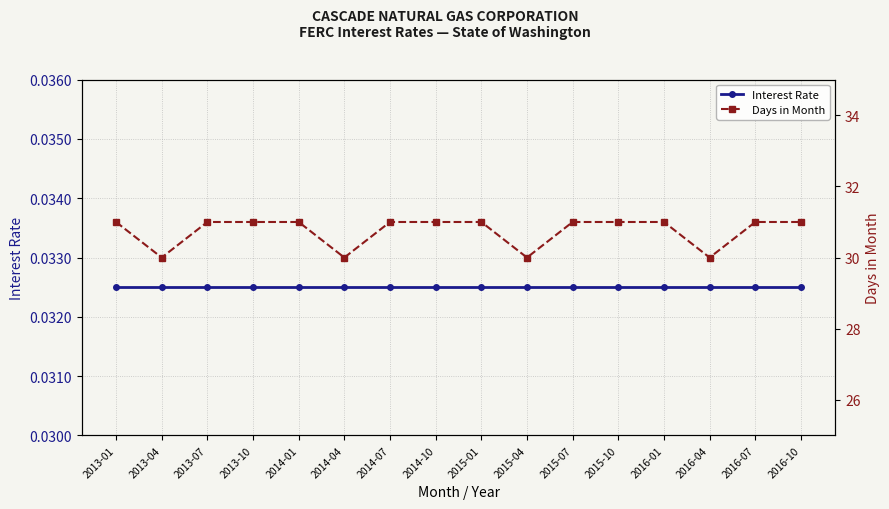

At how many categories does at least one series exceed 0?

16